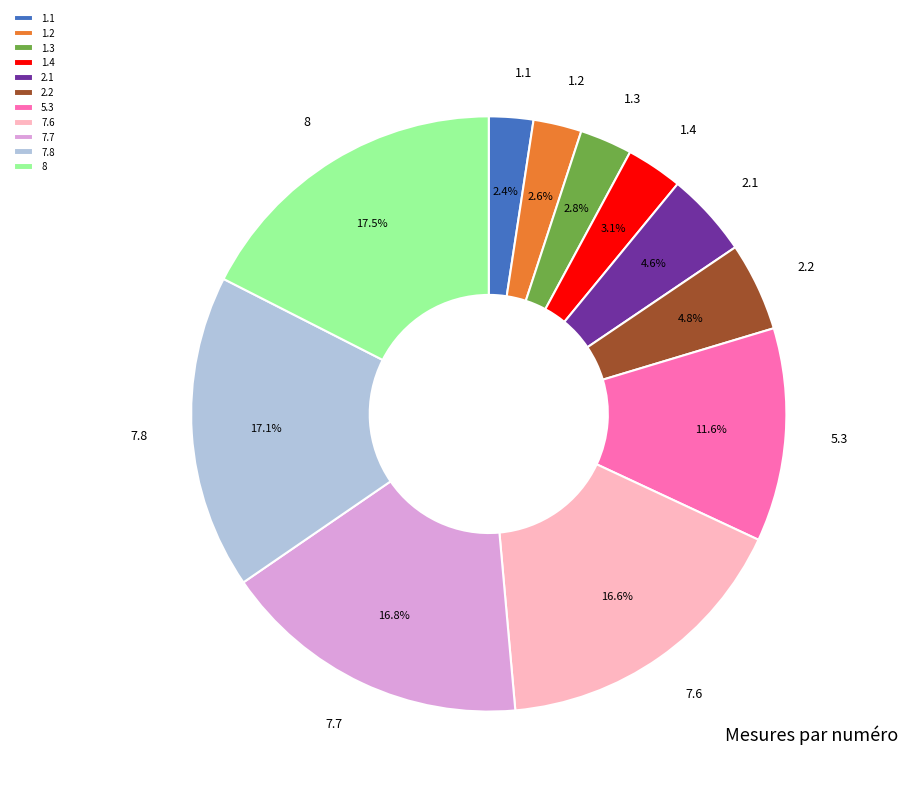

What is the ratio of the value at 7.7 to the value at 1.1?

7.0